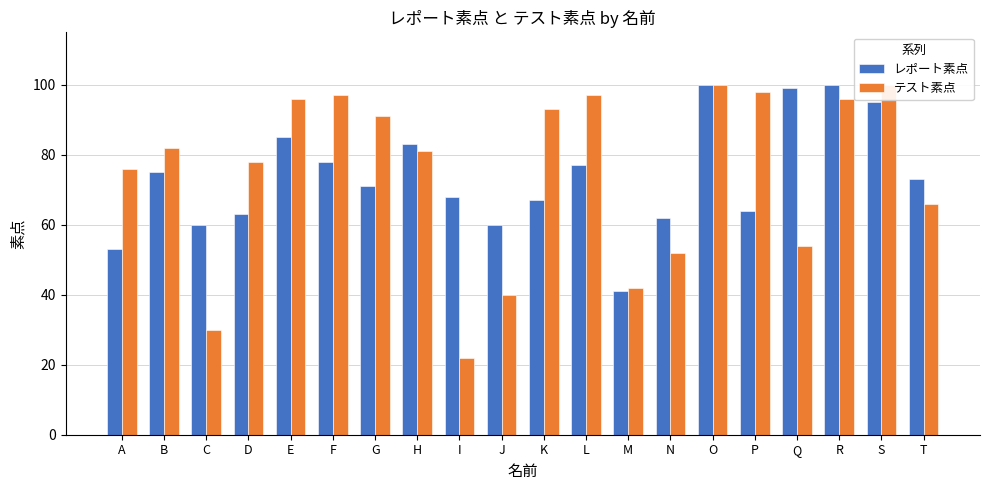

Rank the series at Q from lowest to highest value.

テスト素点, レポート素点